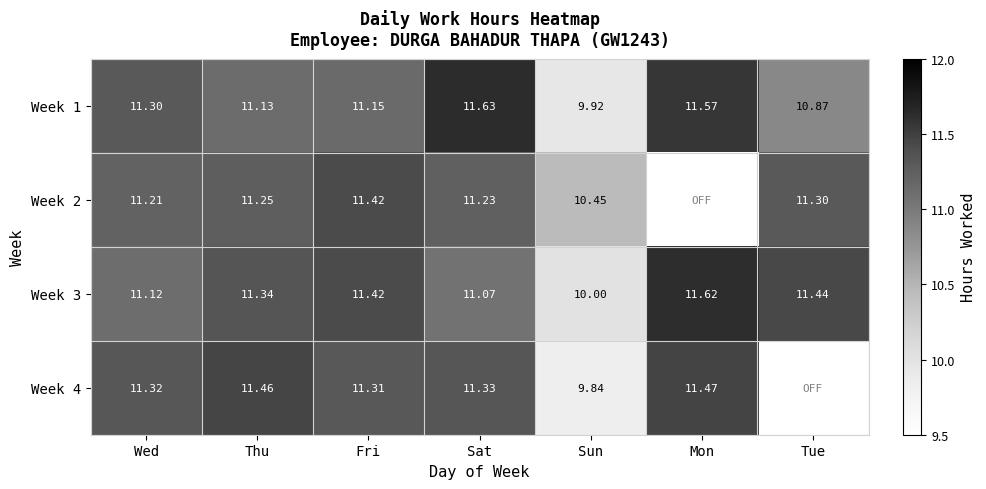

Where does the Week 1 series first go above 11?

Wed